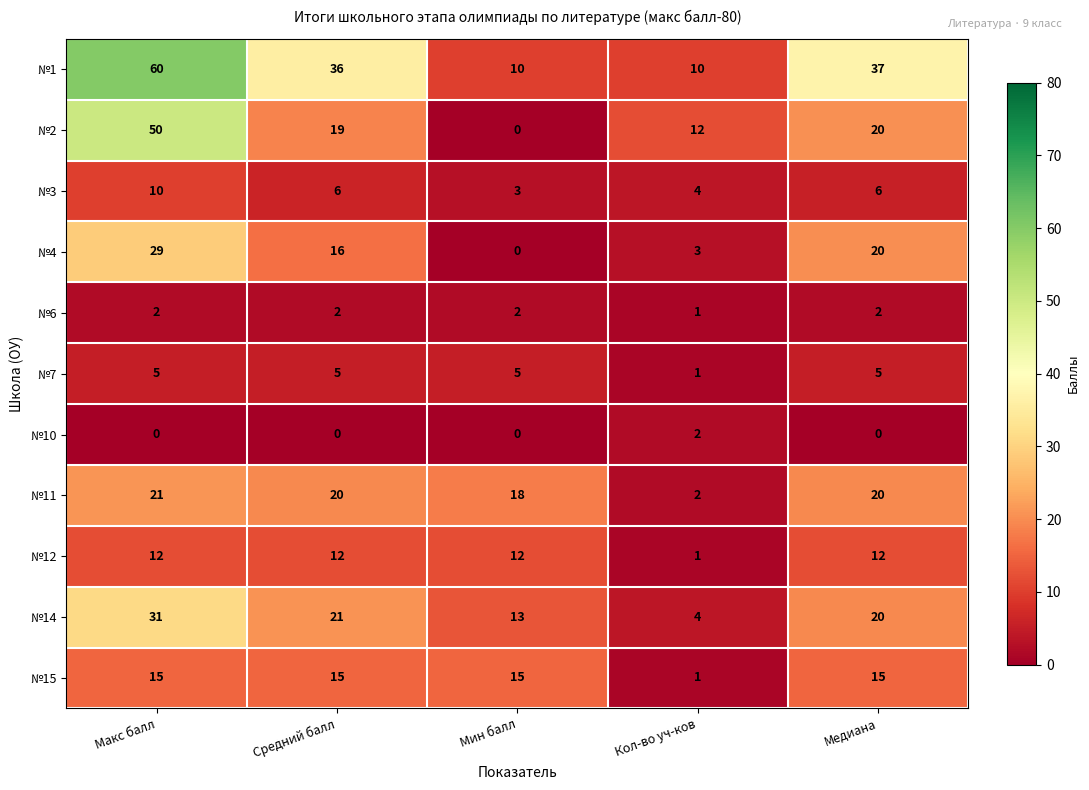

Read the №7 value at Мин балл.

5